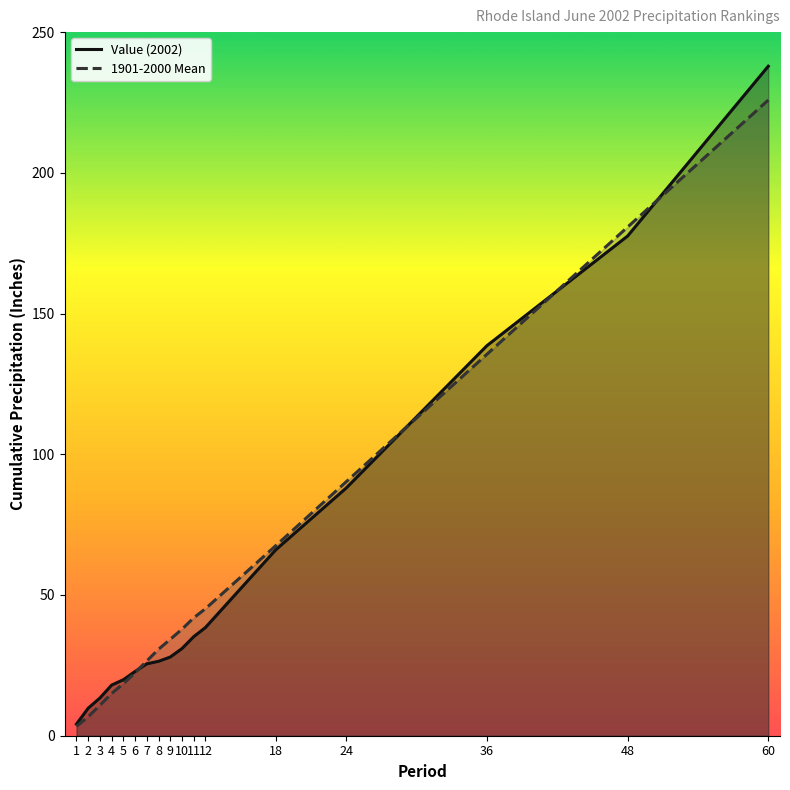

Which series has the largest total across all categories?

1901-2000 Mean